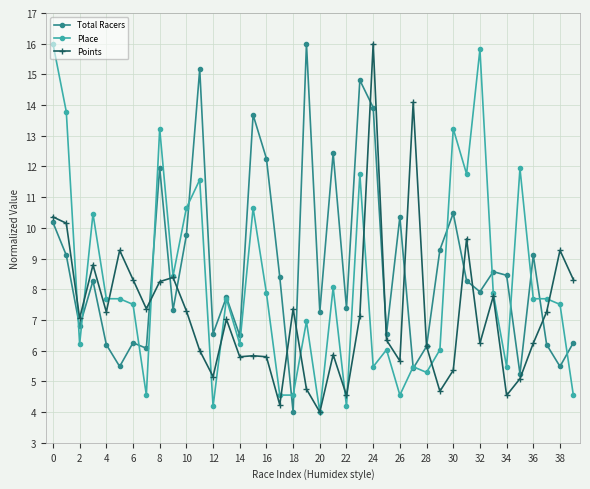

List the series in order of their overall mean, highest first.

Total Racers, Place, Points